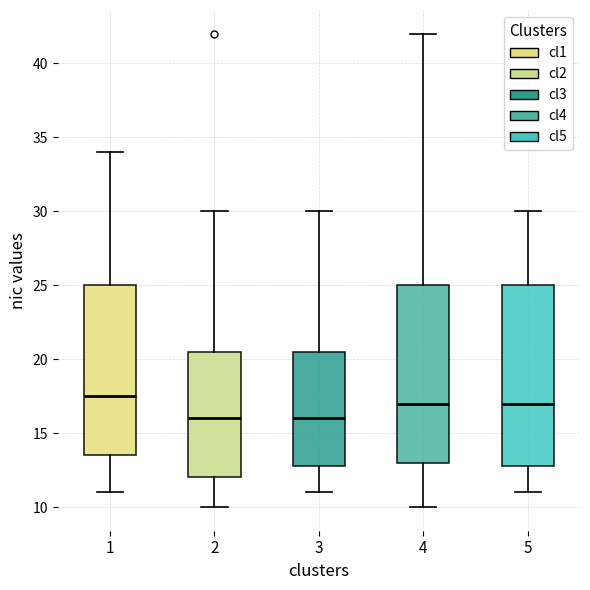

Reading left to right, read every box against the y-axis: the position of its median line, the range the box covers, and the ends of its whiskers. The values are not printed on the chart, so give them approximately, as read against the axis.

1: median 17.5, box 13.5 to 25.0, whiskers 11.0 to 34.0
2: median 16.0, box 12.0 to 20.5, whiskers 10.0 to 30.0
3: median 16.0, box 13.0 to 20.5, whiskers 11.0 to 30.0
4: median 17.0, box 13.0 to 25.0, whiskers 10.0 to 42.0
5: median 17.0, box 13.0 to 25.0, whiskers 11.0 to 30.0